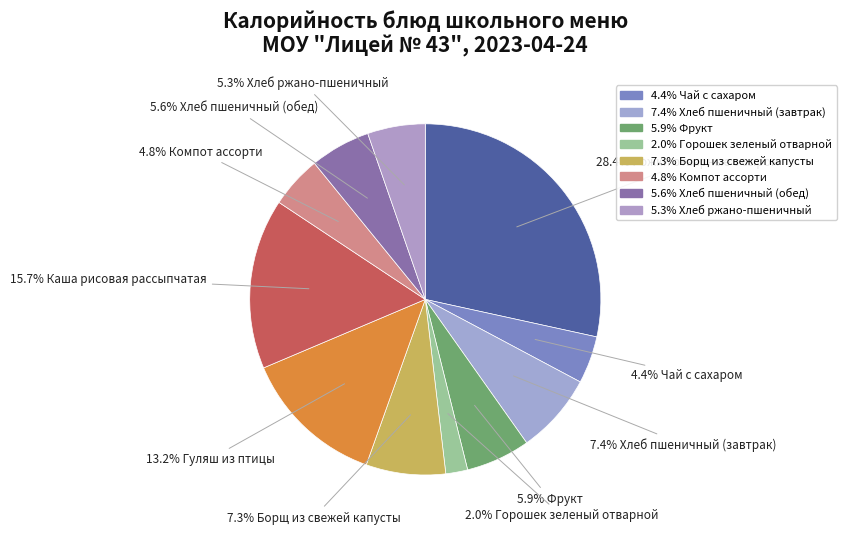

What is the smallest slice in the pie chart?

Горошек зеленый отварной